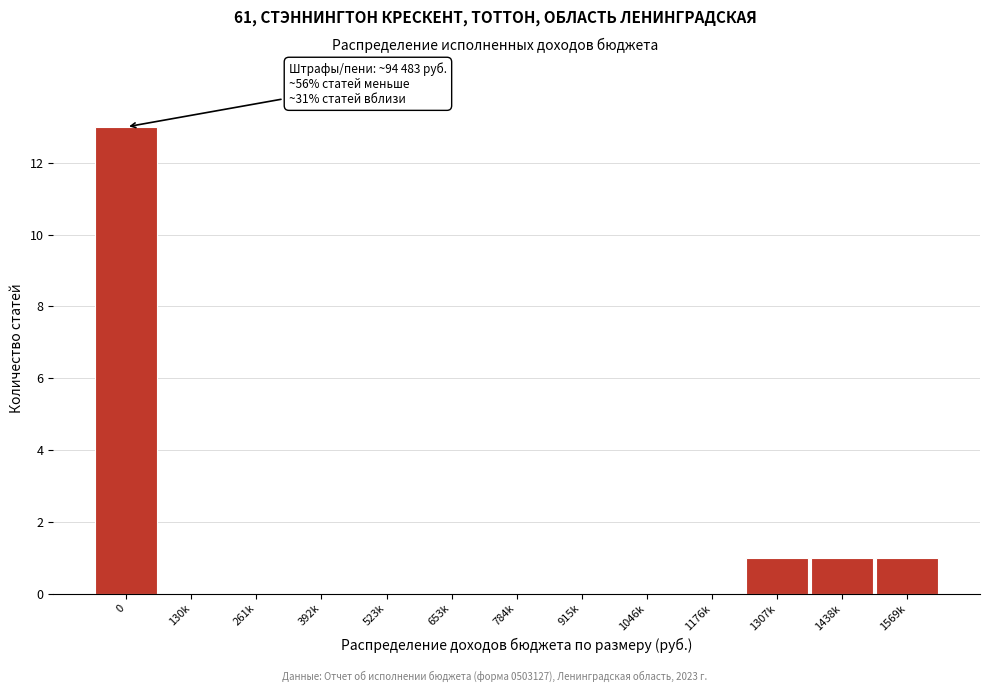

Reading left to right, extract all data points from this chart.

0=13	130k=0	261k=0	392k=0	523k=0	653k=0	784k=0	915k=0	1046k=0	1176k=0	1307k=1	1438k=1	1569k=1